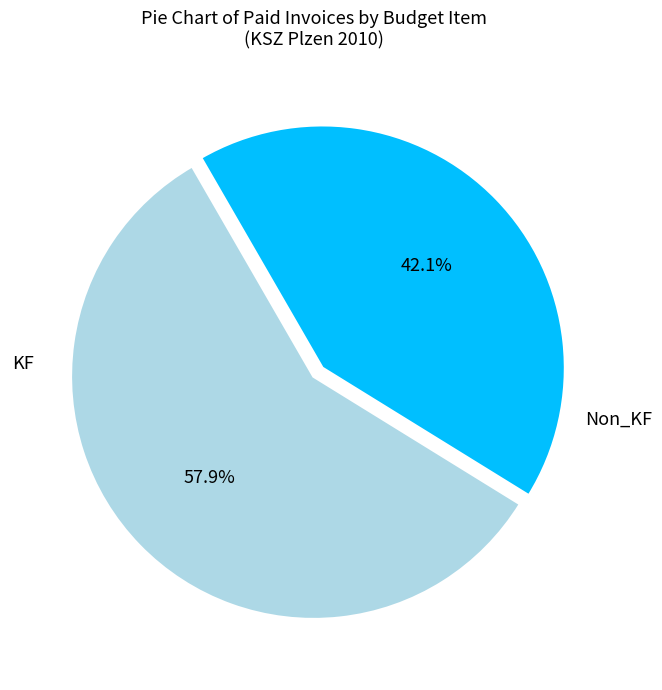

Between Non_KF and KF, which is larger?

KF